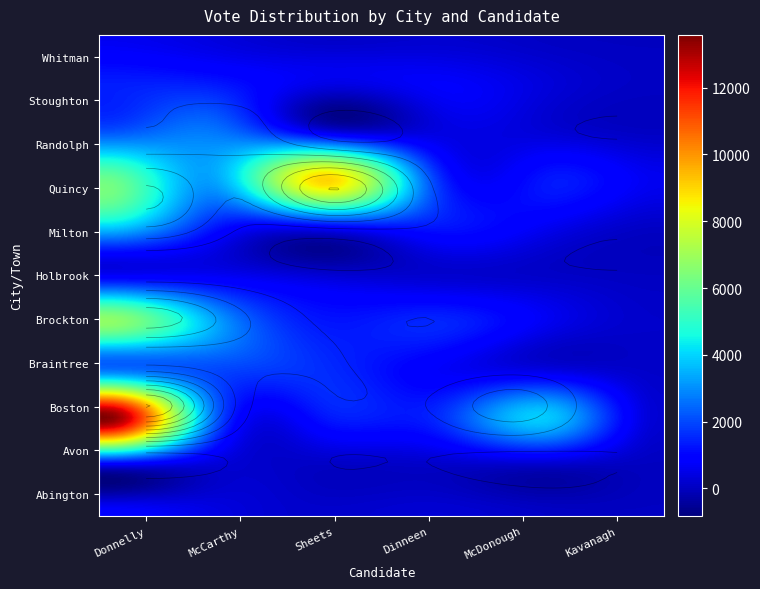

Is the value of Whitman at 0 greater than the value of Stoughton at 5?

Yes